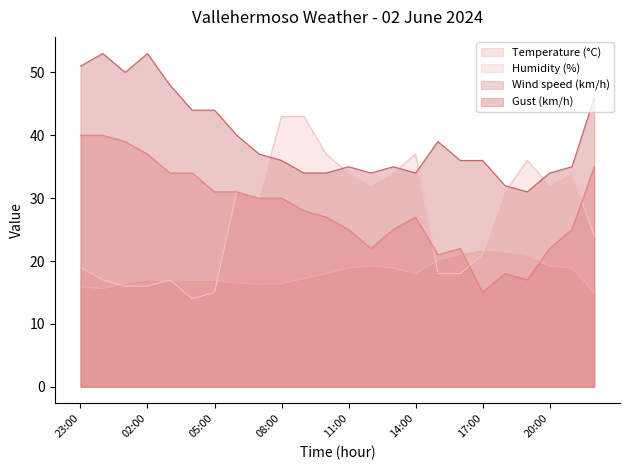

In Temperature (°C), how many points are lower than both neighbors (excluding endpoints)?

4